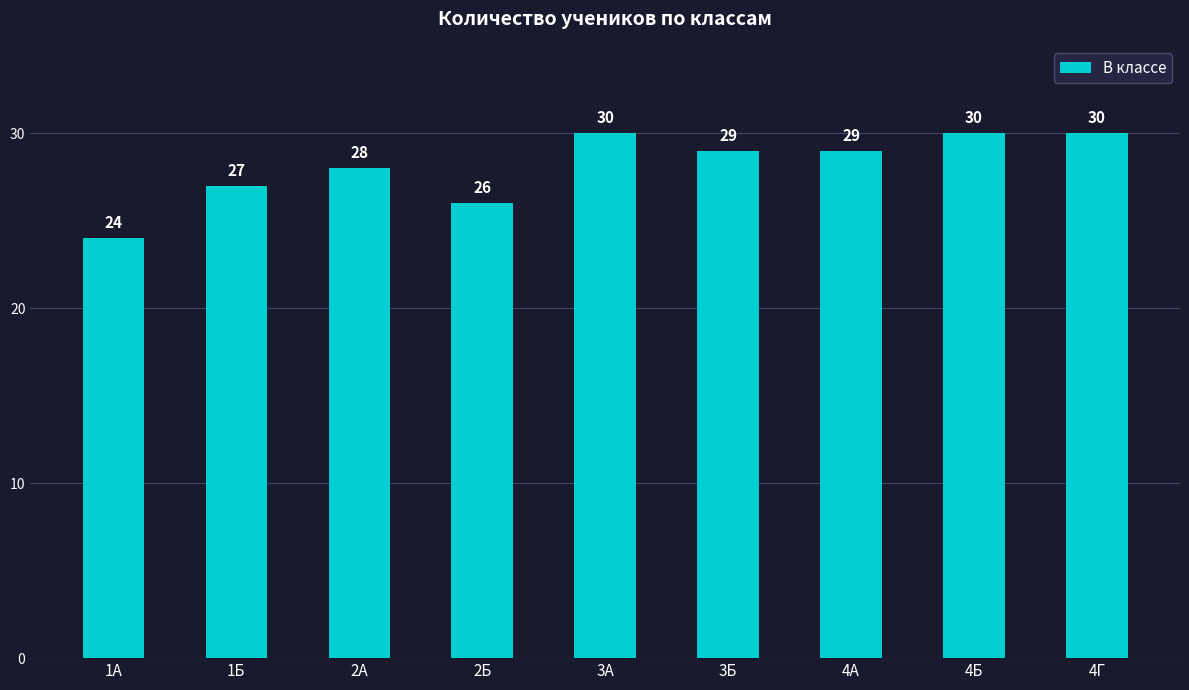

Which has a higher value, 2Б or 4Б?

4Б